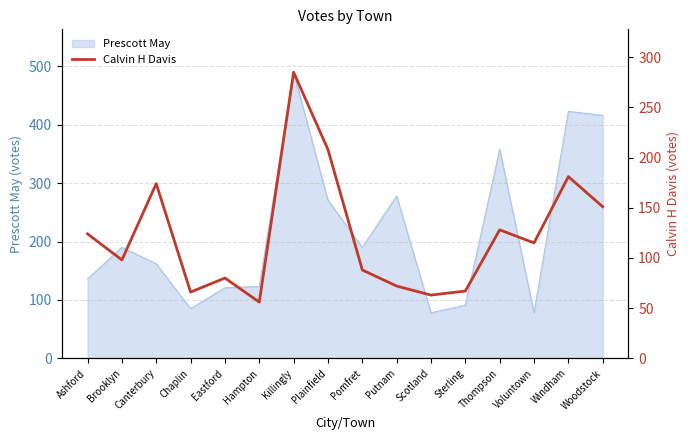

At which label is the value closest to 170?

Canterbury